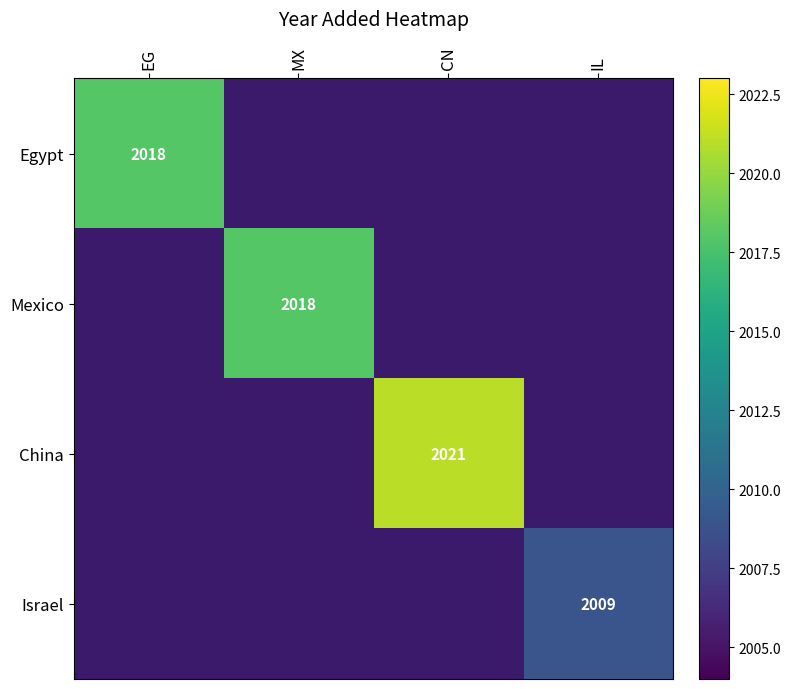

Which has a higher value, MX or CN?

CN